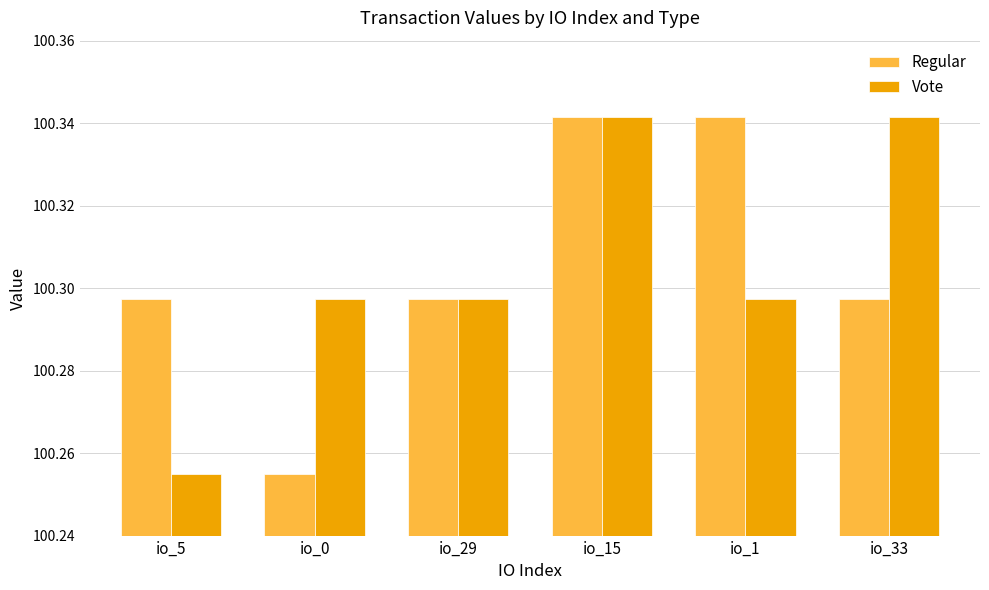

What are all the series names shown in the legend?

Regular, Vote